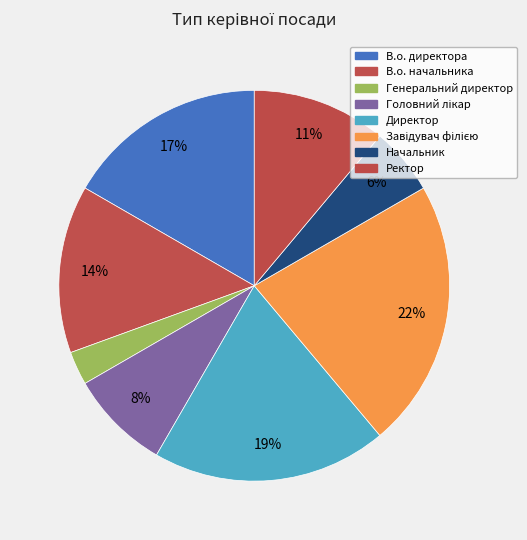

Between Ректор and В.о. начальника, which is larger?

В.о. начальника